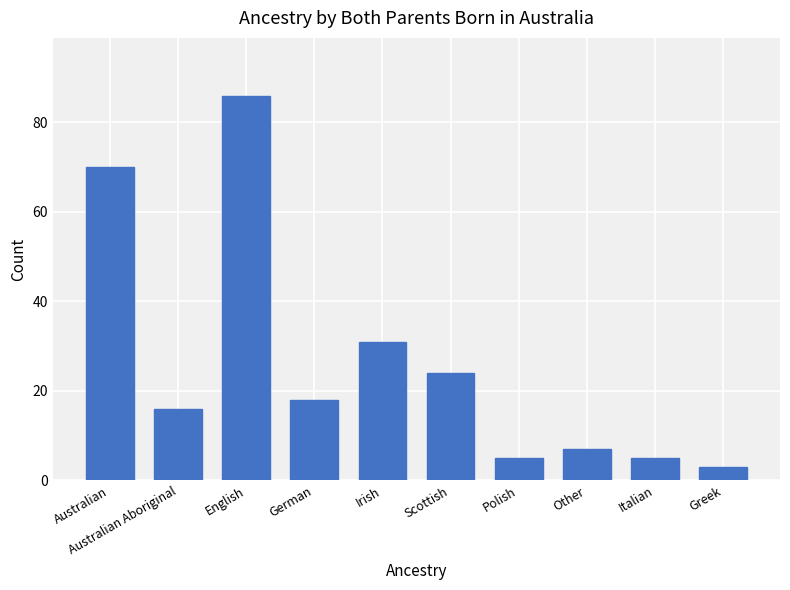

What is the sum of the values at Irish and English?

117